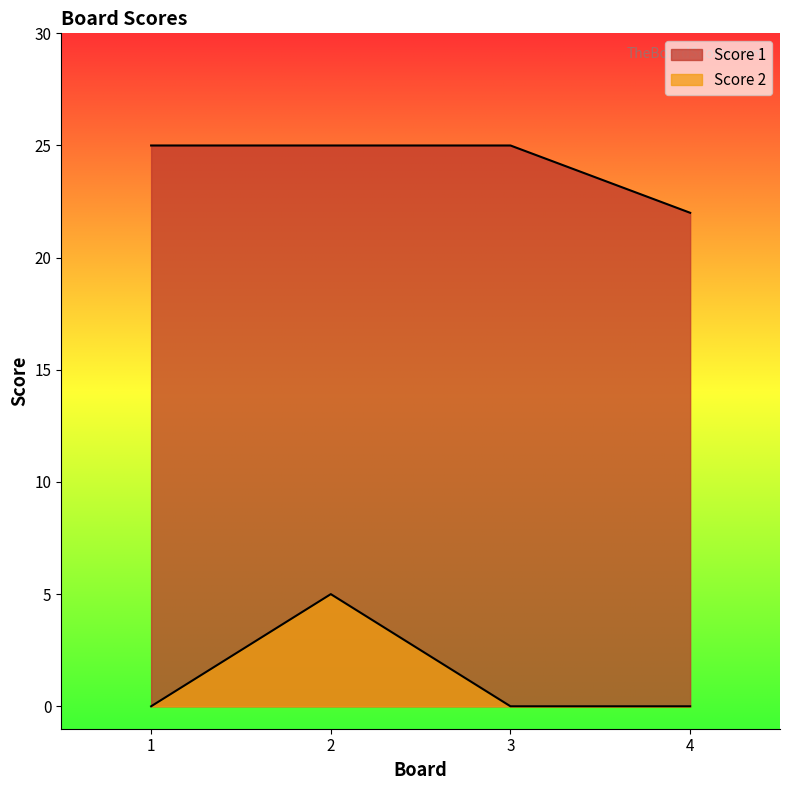

Count the number of categories in the chart.

4